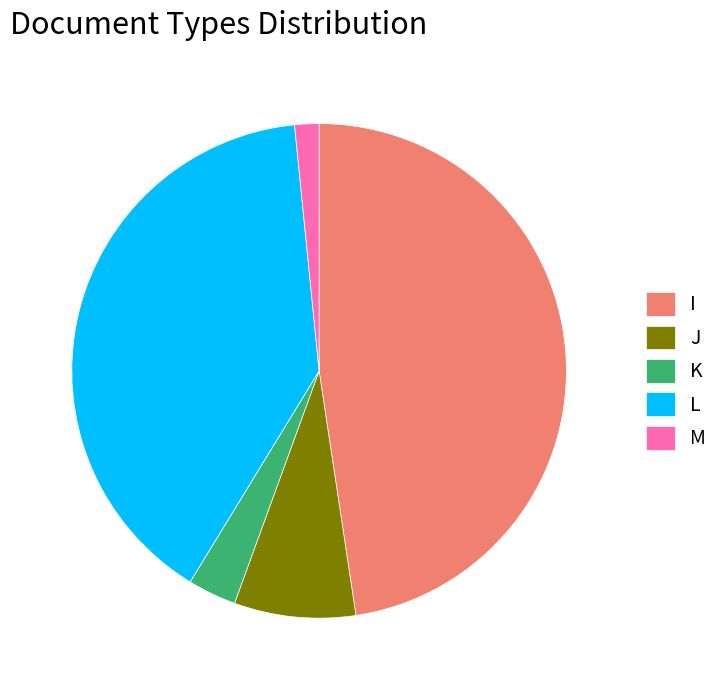

Count the number of slices in the pie.

5